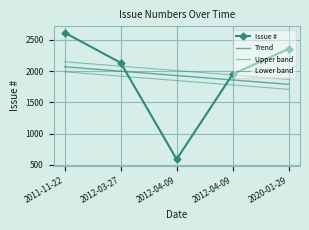

Where is the data nearest to the value 1602?

2012-04-09